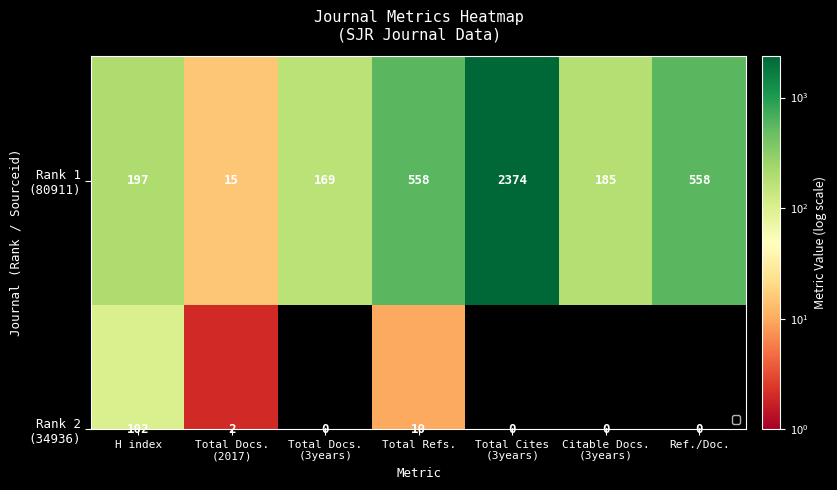

At which label is the value closest to 1194?

Total Refs.